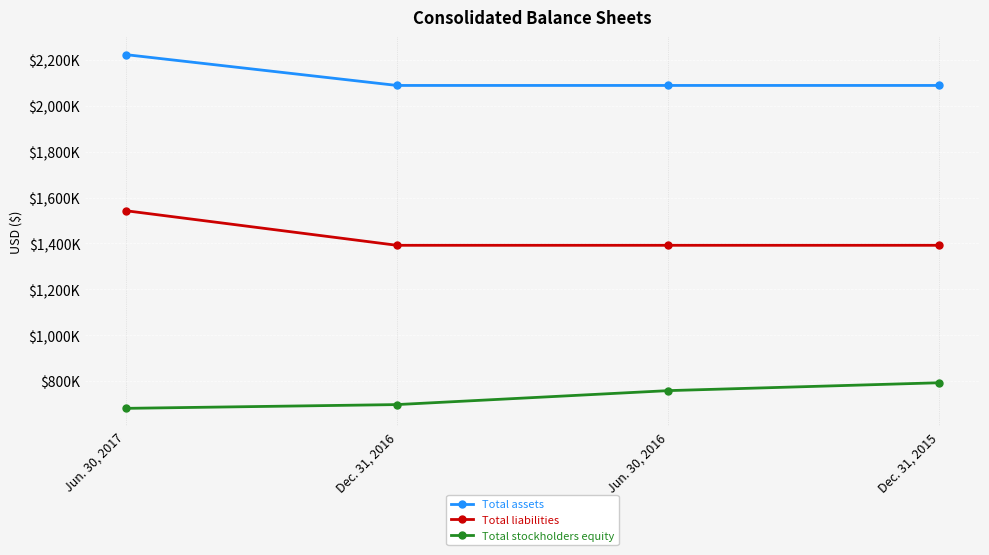

What are all the series names shown in the legend?

Total assets, Total liabilities, Total stockholders equity